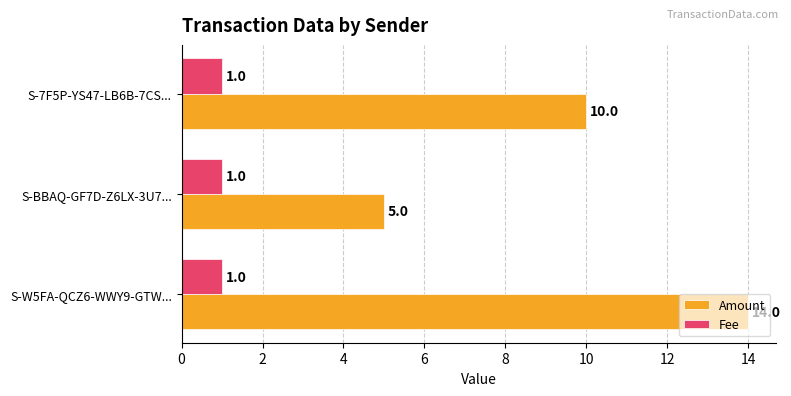

What is the greatest value displayed?

14